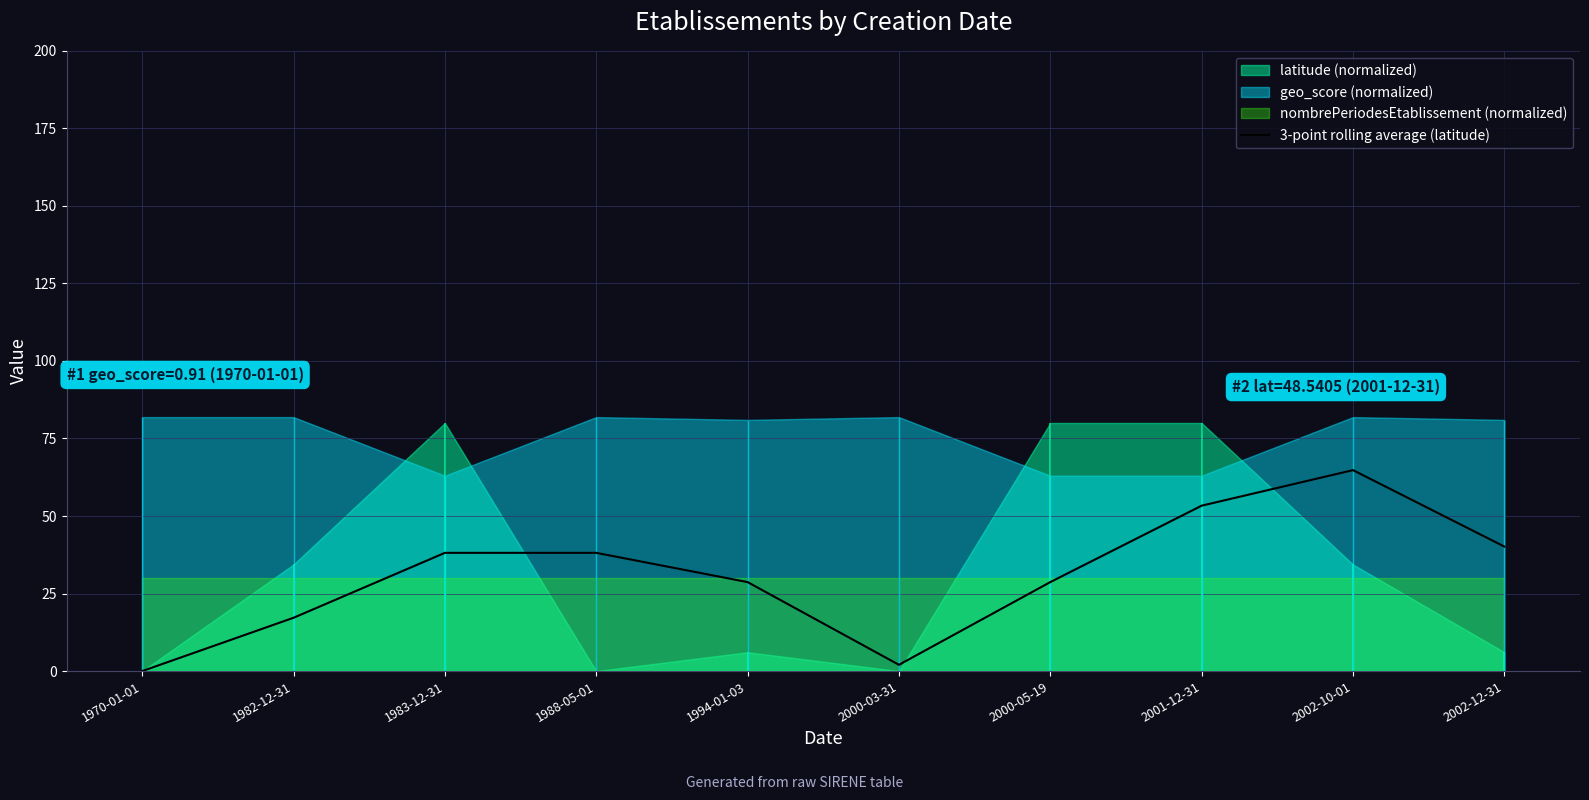

Reading left to right, transcribe all the data shown in this chart.

0.0	17.2	38.1	38.1	28.7	2.0	28.7	53.3	64.8	40.2